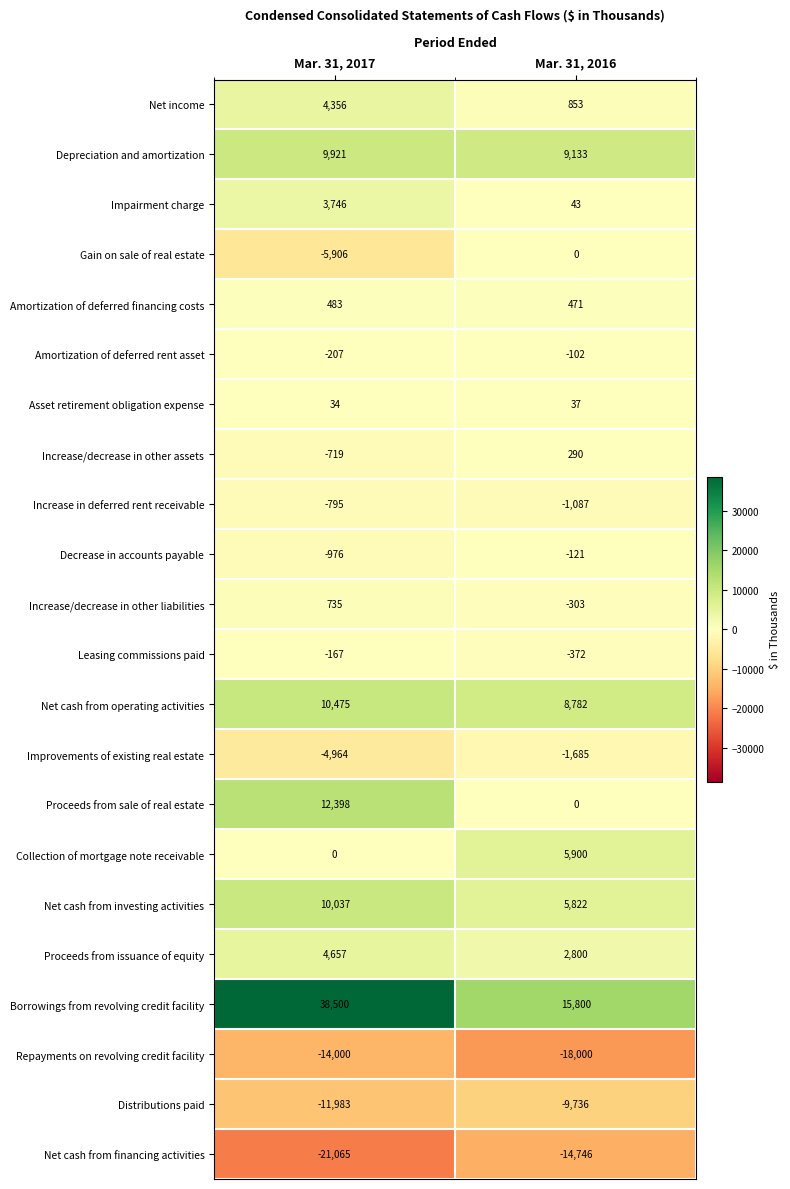

Read the Increase in deferred rent receivable value at Mar. 31, 2016.

-1087